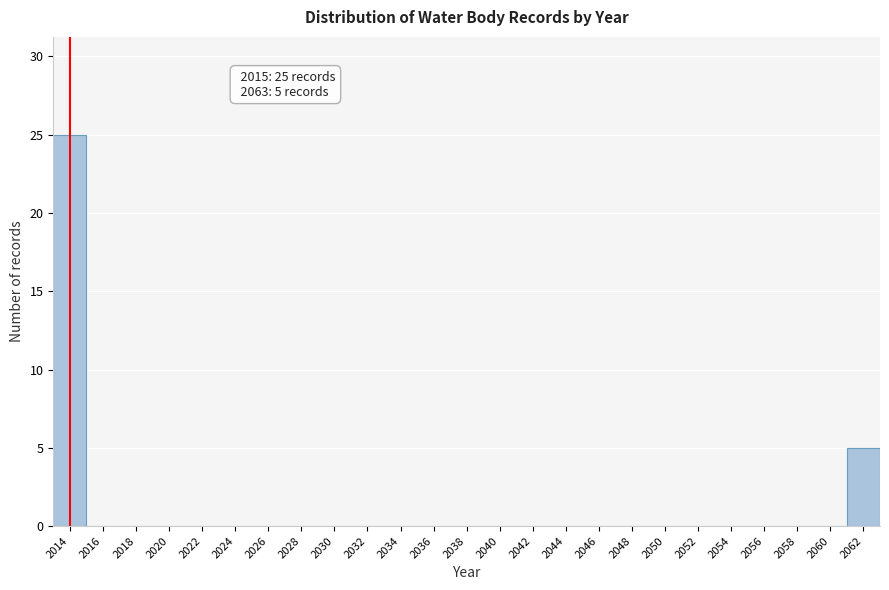

Reading left to right, what are all the values shown in this chart?

2014=25	2016=0	2018=0	2020=0	2022=0	2024=0	2026=0	2028=0	2030=0	2032=0	2034=0	2036=0	2038=0	2040=0	2042=0	2044=0	2046=0	2048=0	2050=0	2052=0	2054=0	2056=0	2058=0	2060=0	2062=5